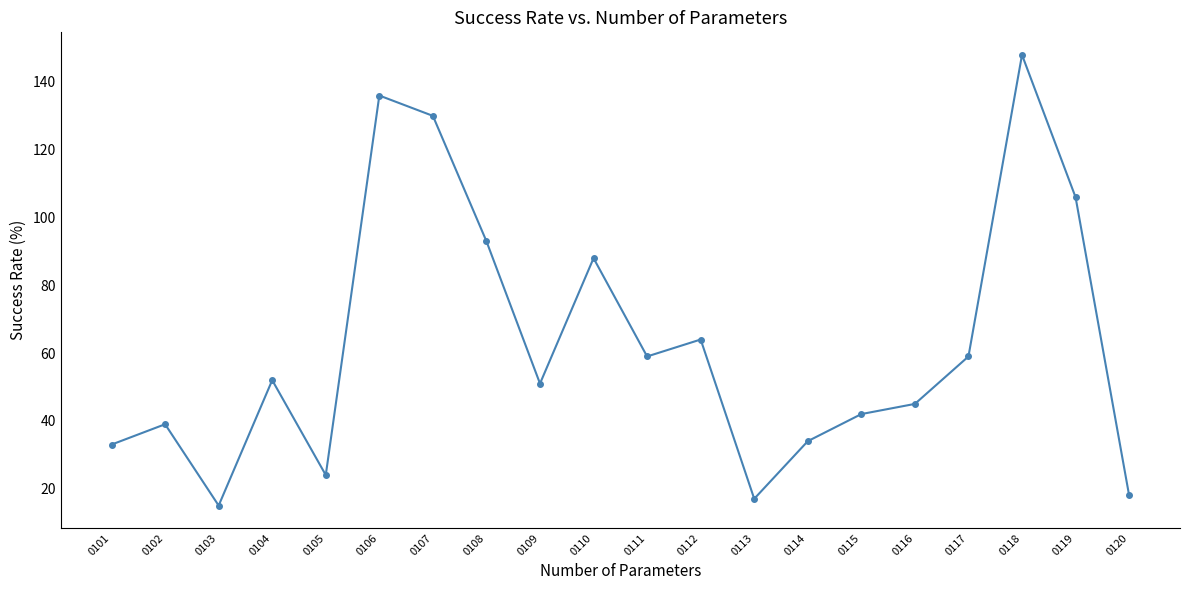

What is the approximate value at 0103, to the nearest 10?

20